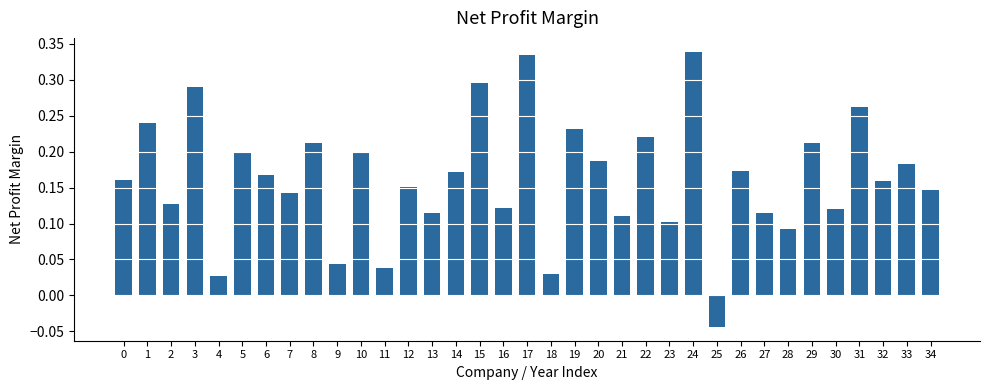

What is the difference between the second highest and minimum values?

0.4